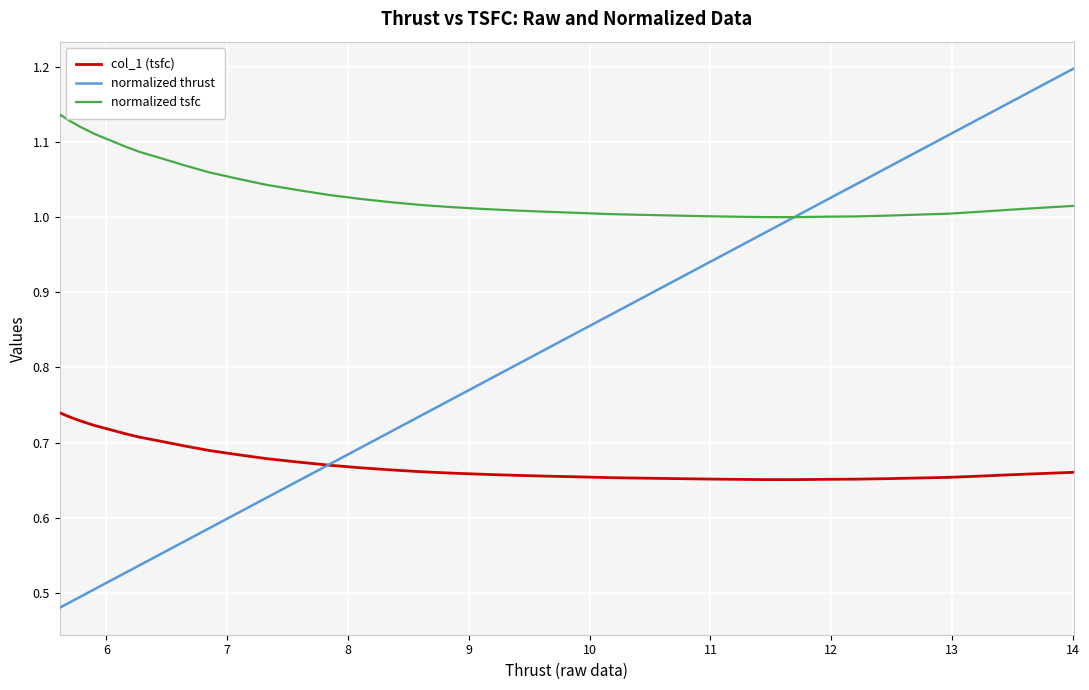

Which series has the largest total across all categories?

normalized tsfc